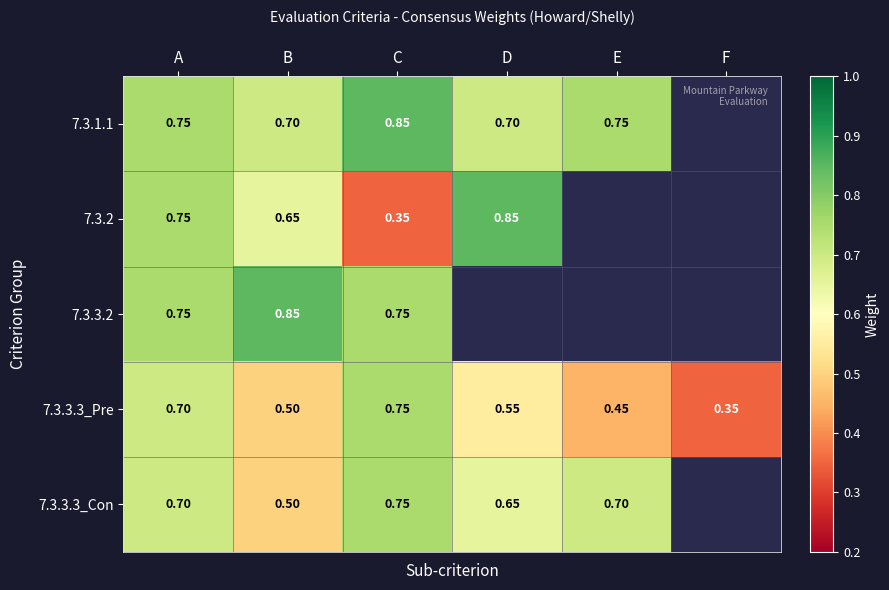

How many distinct data groups are displayed?

5